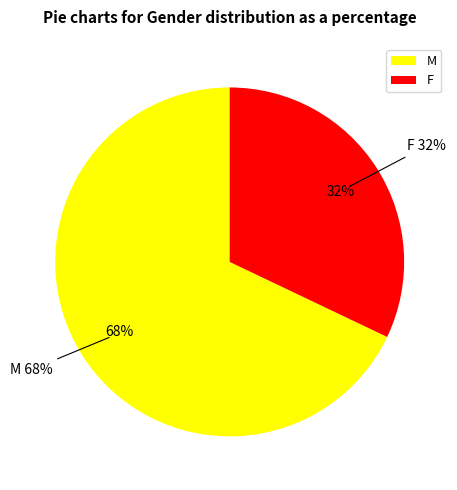

Which category has the biggest portion of the pie?

M